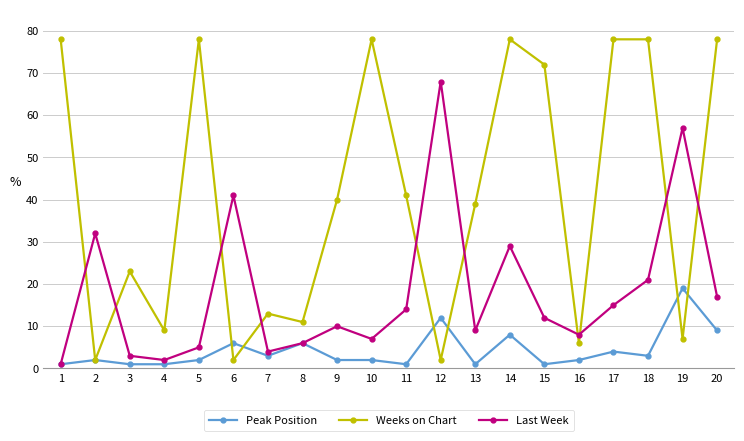

What is the maximum value shown in the chart?

78